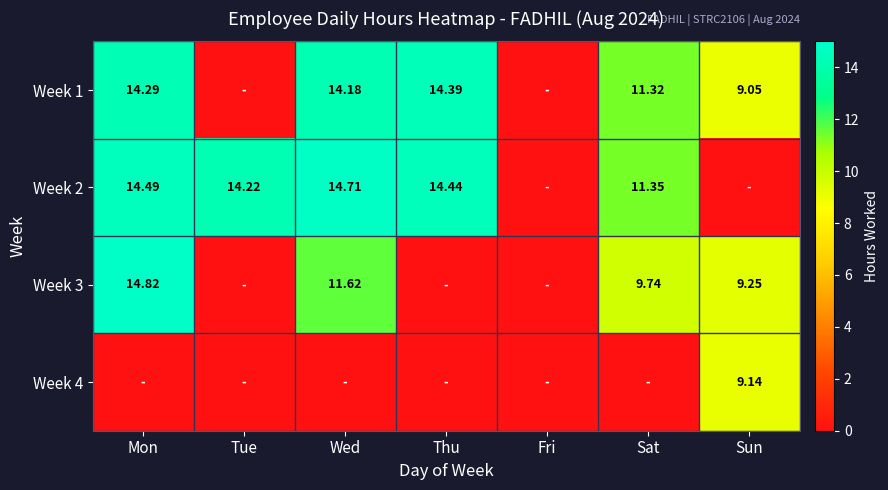

Which category has the lowest value across all series?

Tue